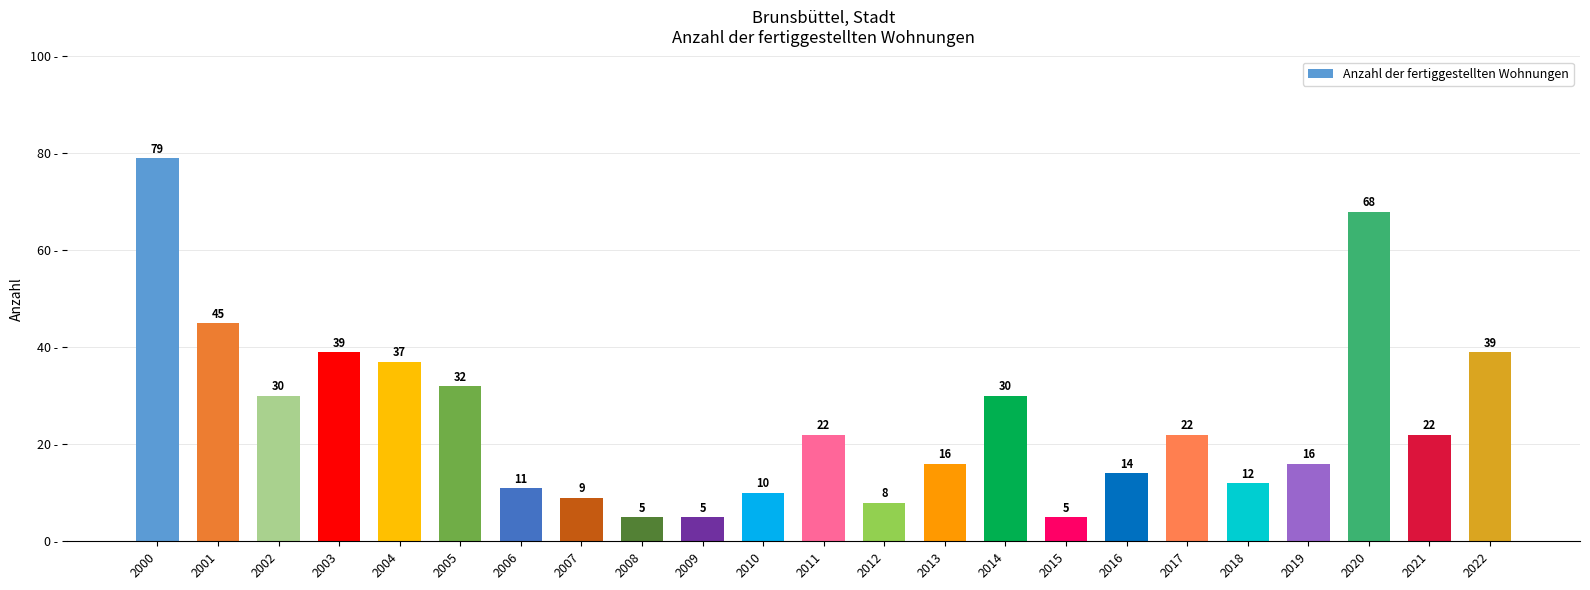

What is the average value?

25